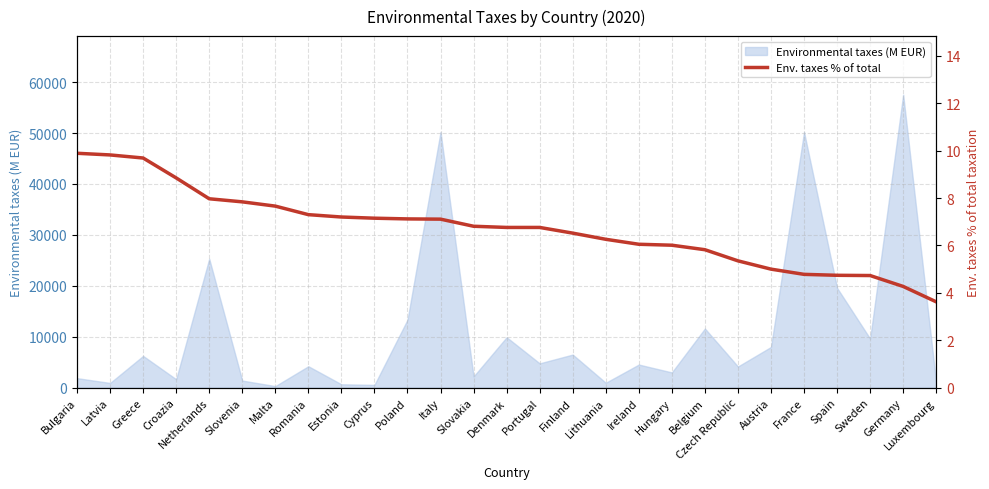

At which label does Environmental taxes (M EUR) reach its peak?

Germany